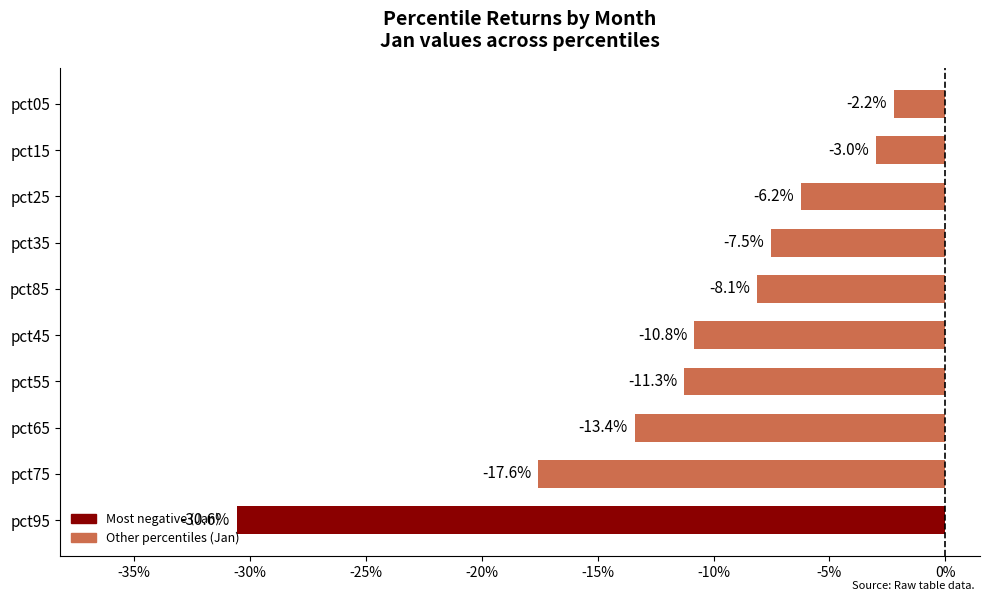

Are the bars grouped side by side (vs. stacked)?

No